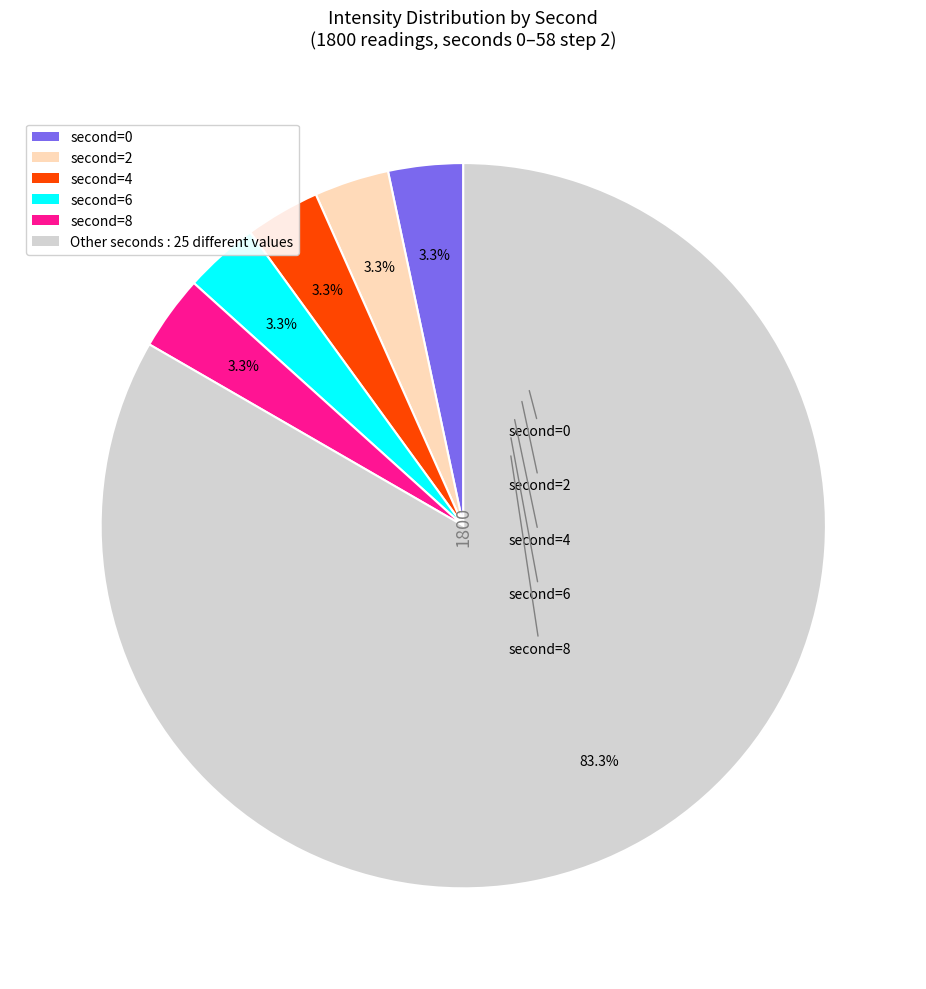

Is there a majority slice in this chart?

Yes